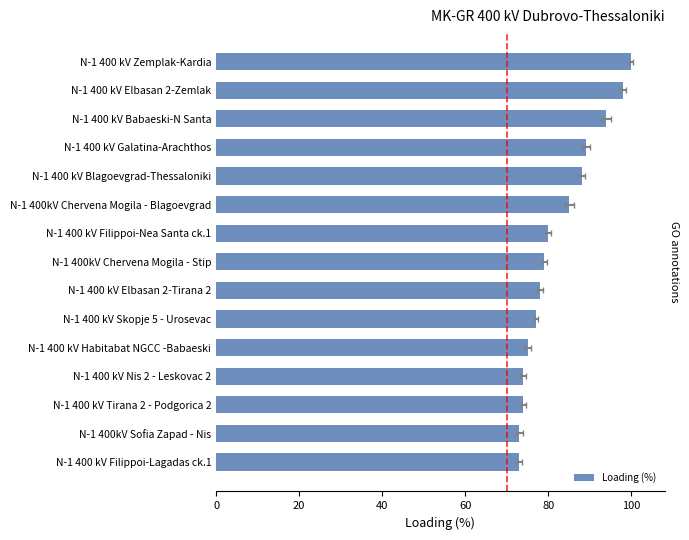

Does the chart contain any negative values?

No